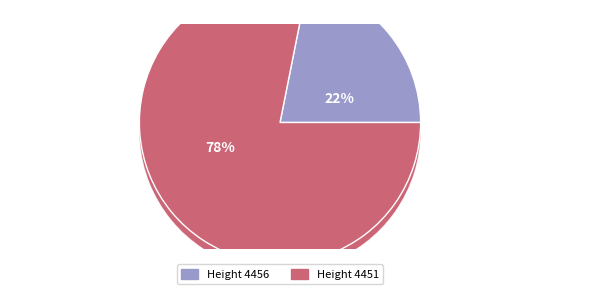

Rank the categories by value from highest to lowest.

4451, 4456